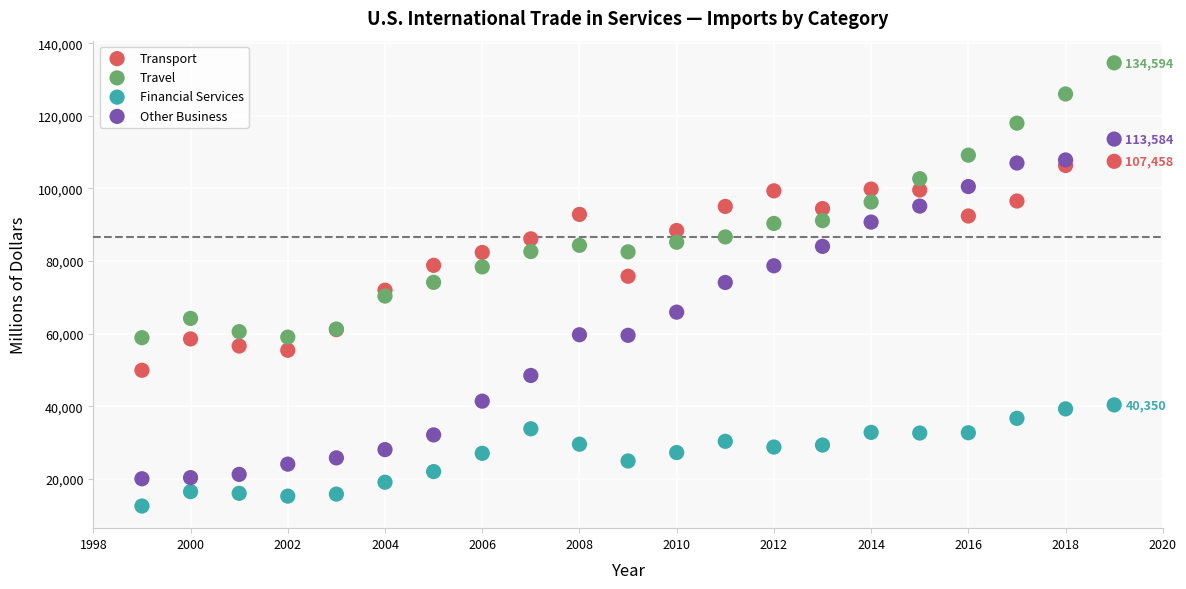

What are all the series names shown in the legend?

Transport, Travel, Financial Services, Other Business